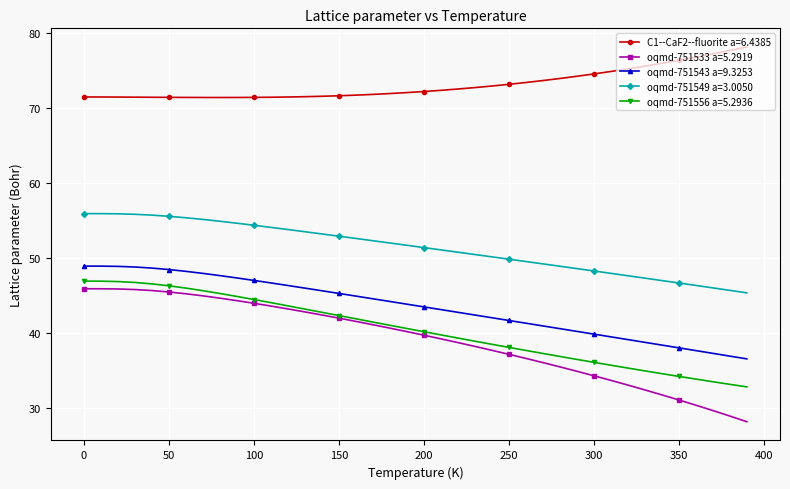

What is the difference between the maximum and minimum values in the oqmd-751556 a=5.2936 series?

14.1